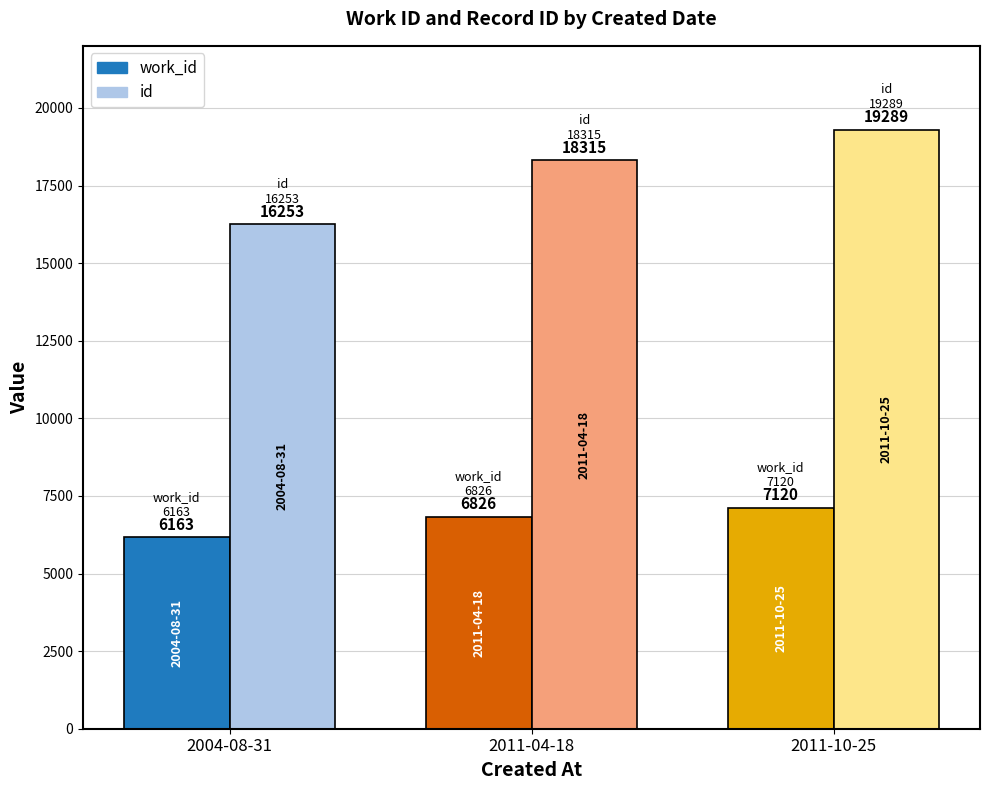

How many groups of bars are there?

3